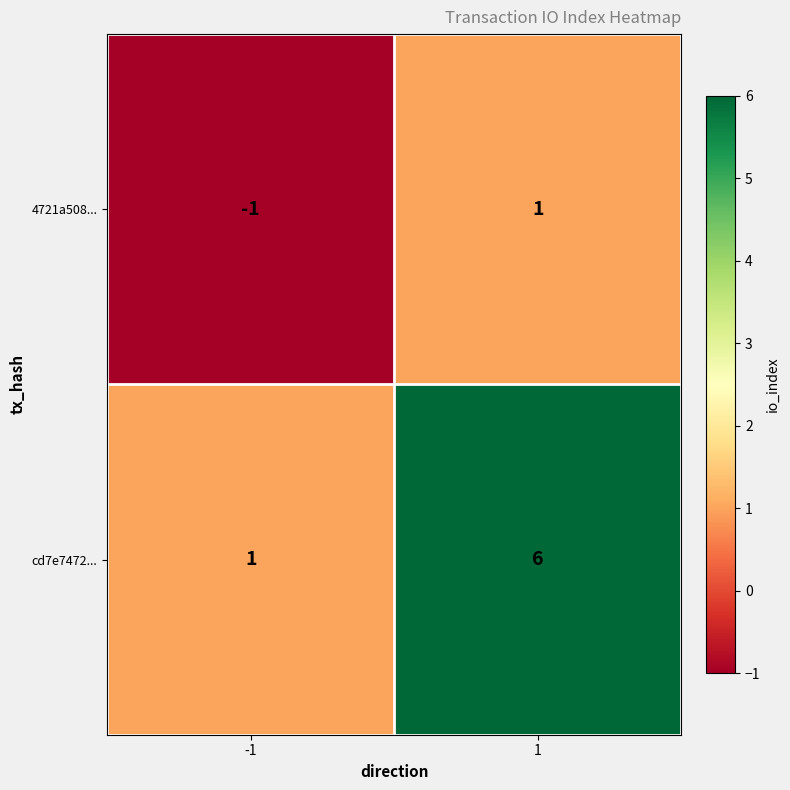

The 4721a508... series shows 0 at 1. True or false?

False